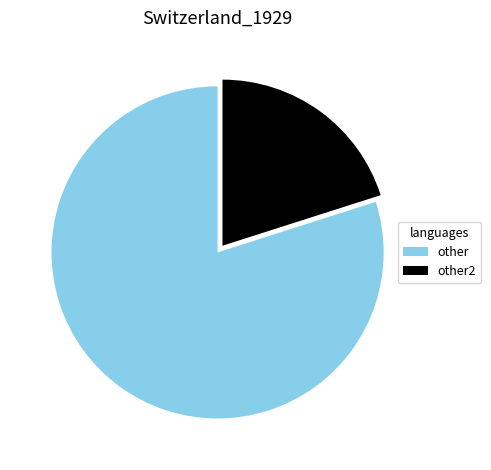

What is the majority slice?

other